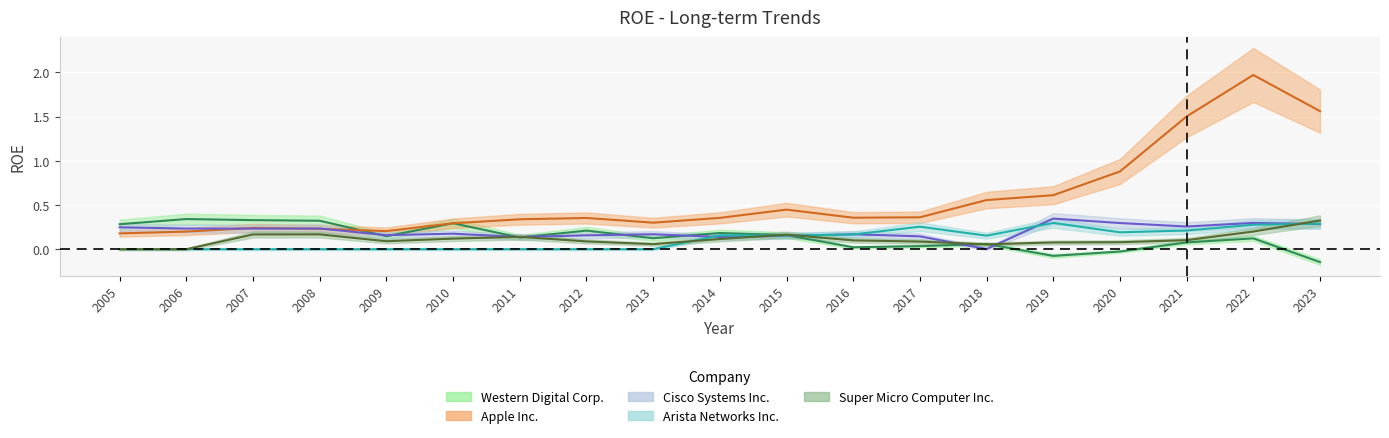

True or false: Cisco Systems Inc. has more than 0 interior local peaks.

True